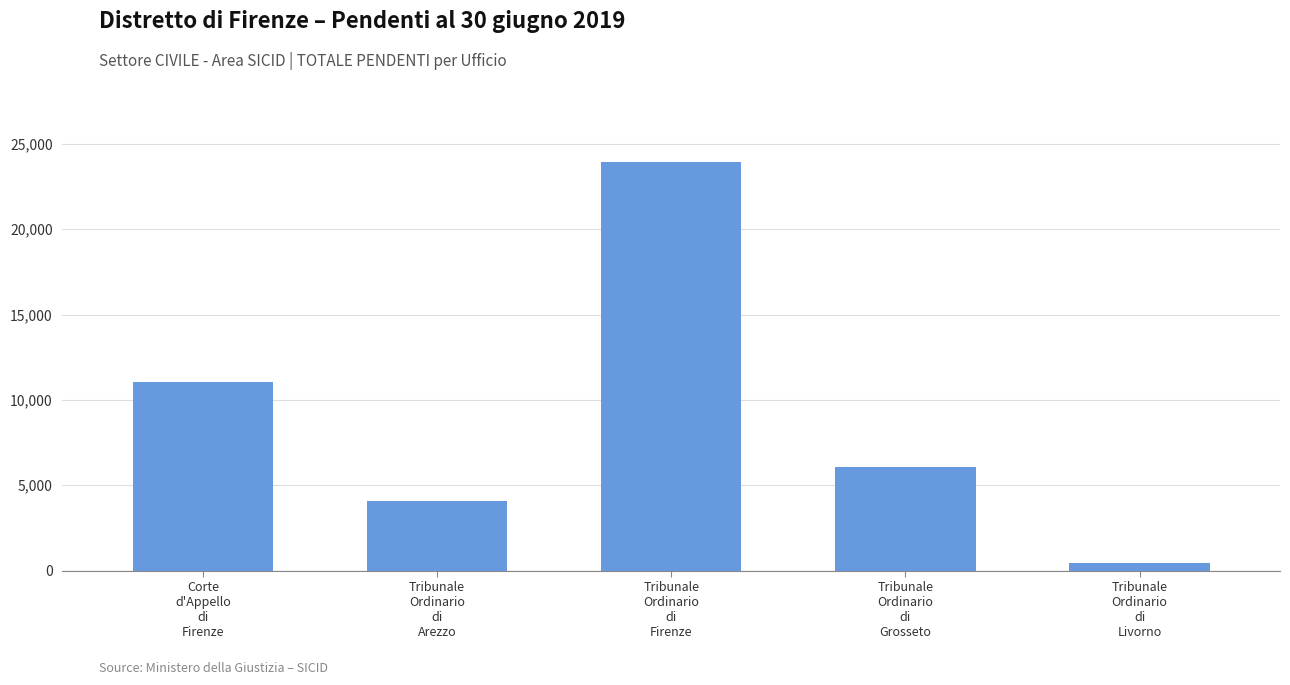

The chart shows a value of 6050 at Tribunale
Ordinario
di
Grosseto. True or false?

True